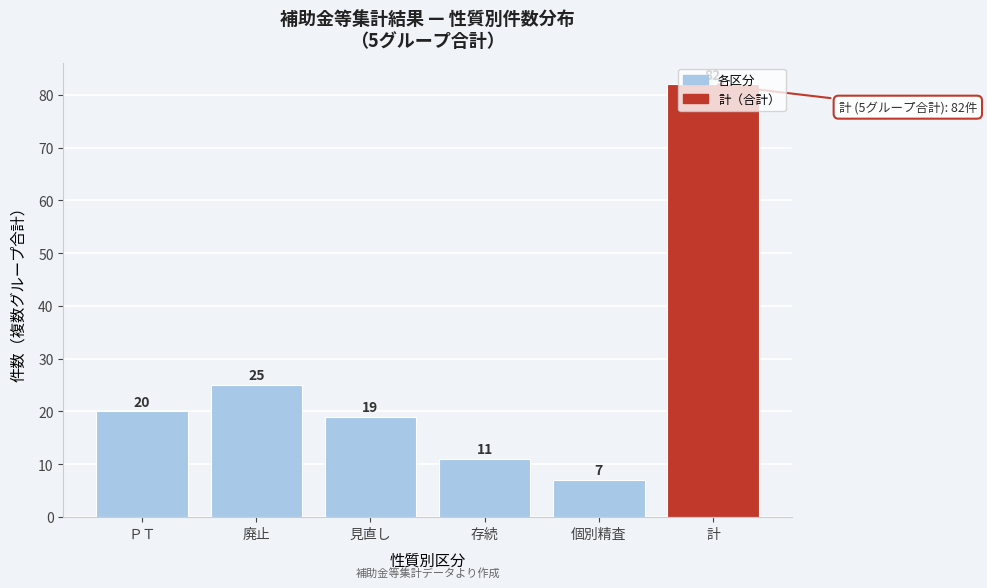

The value at 存続 is 8. True or false?

False